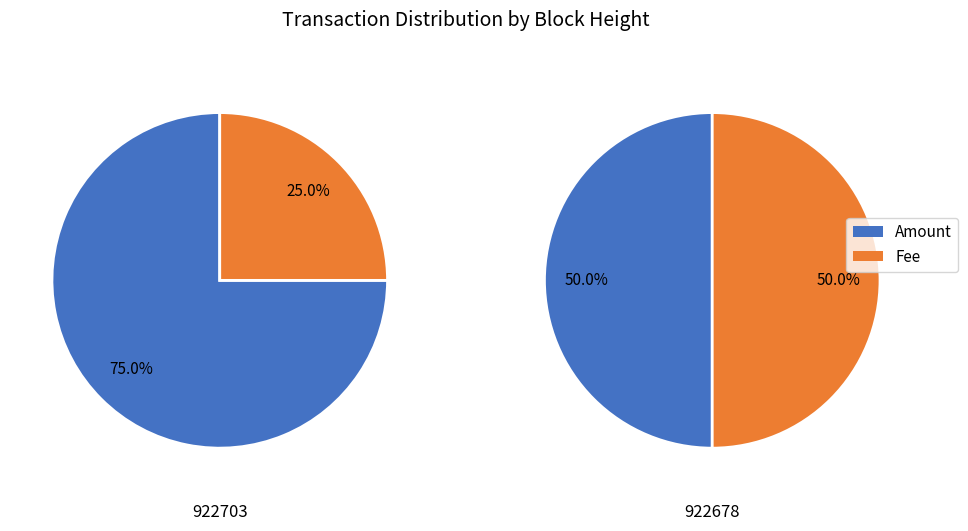

Do 922703 and 922678 together represent more than half of the pie?

Yes